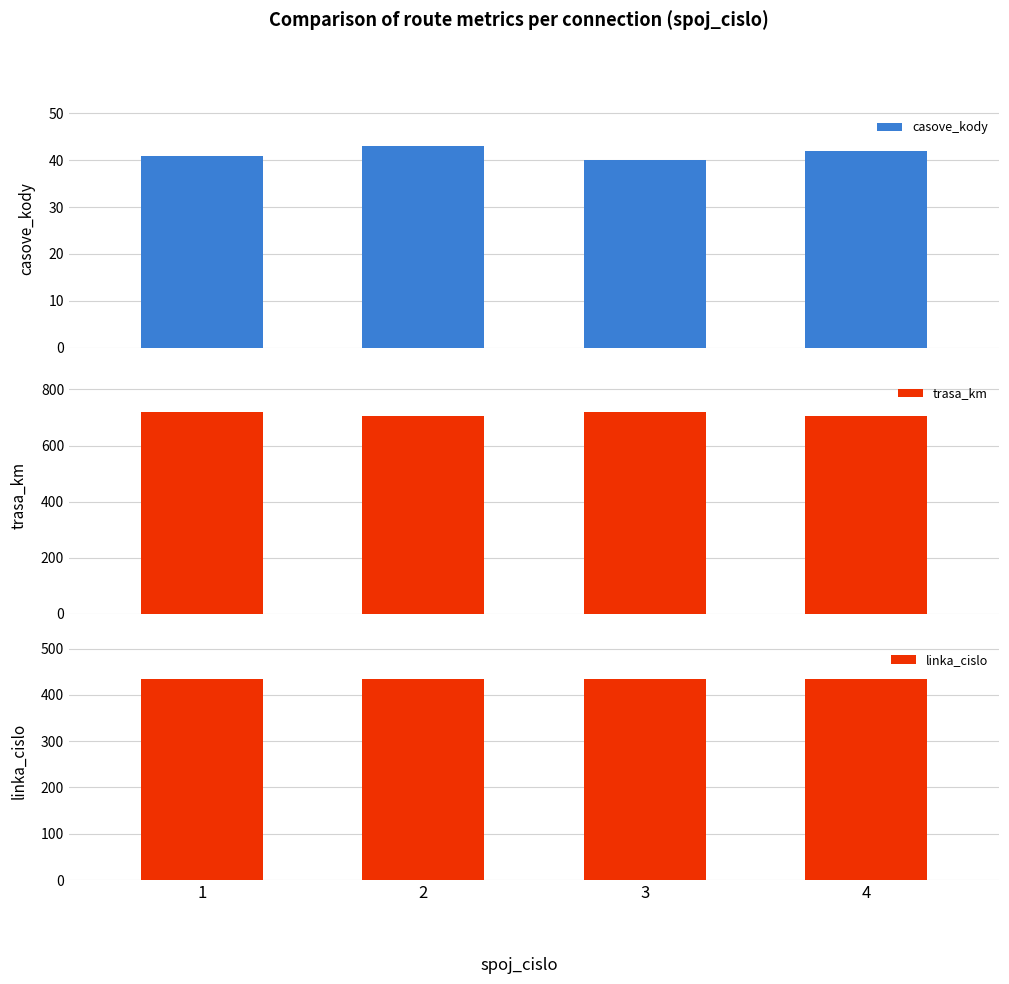

At which category is the sum across all series the highest?

1